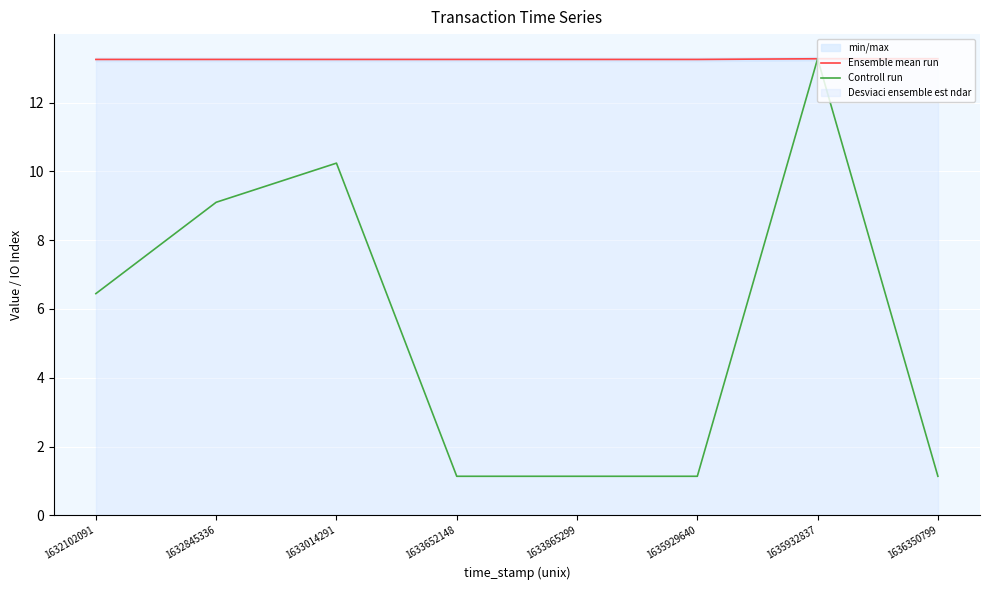

Is this an area chart (filled region under the line)?

No